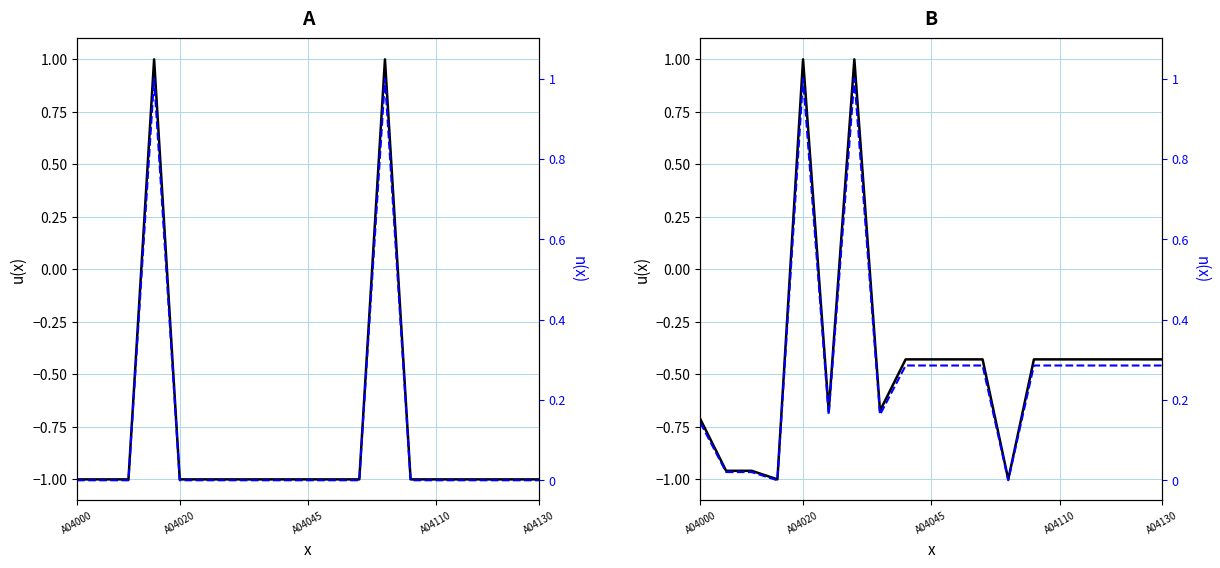

Which series has the largest range (max minus min)?

Minimum Field Size